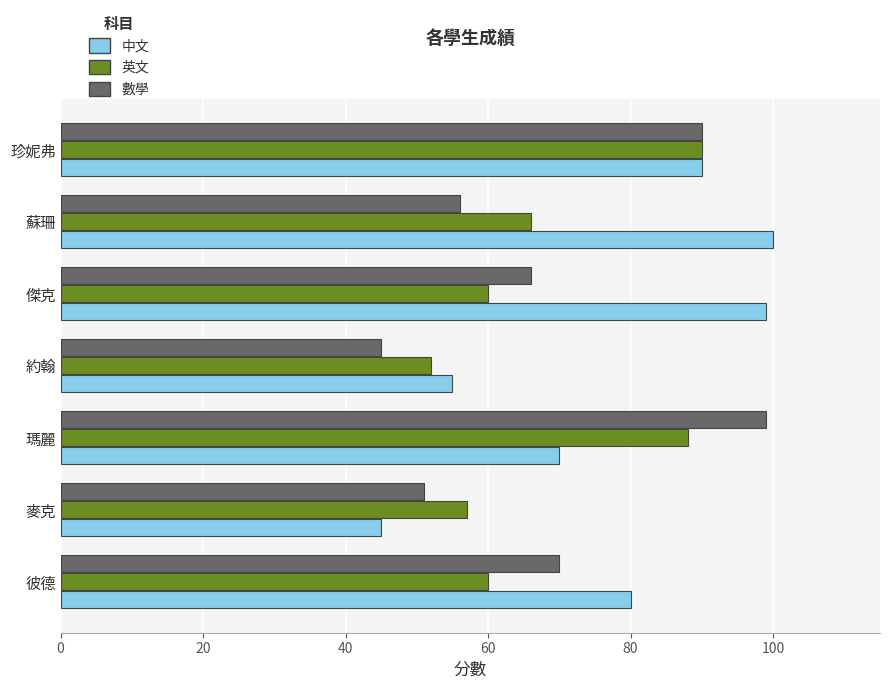

At which category is the sum across all series the highest?

珍妮弗